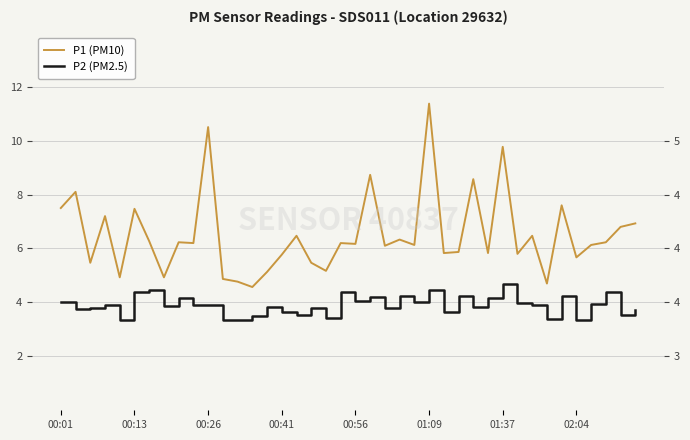

Count the number of data series in this chart.

2